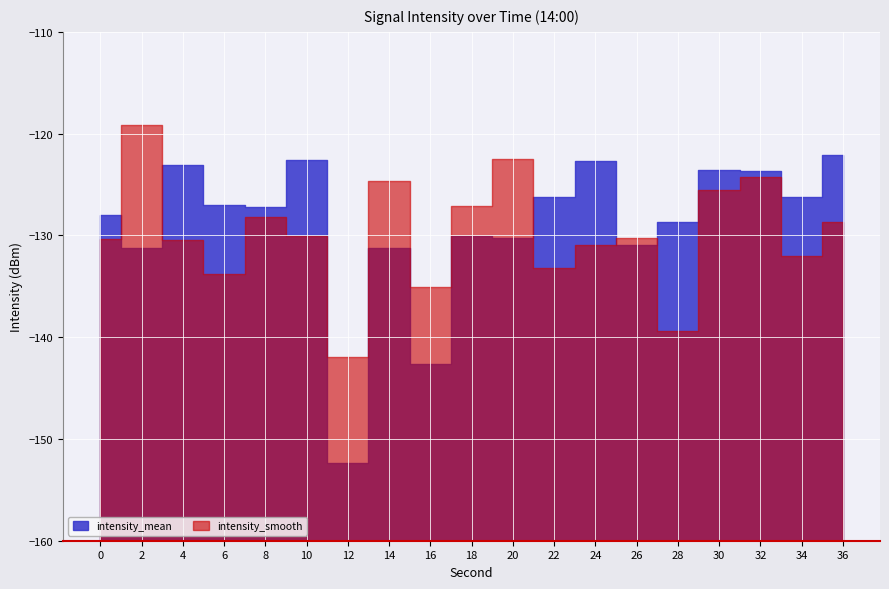

What is the minimum value shown in the chart?

-152.4